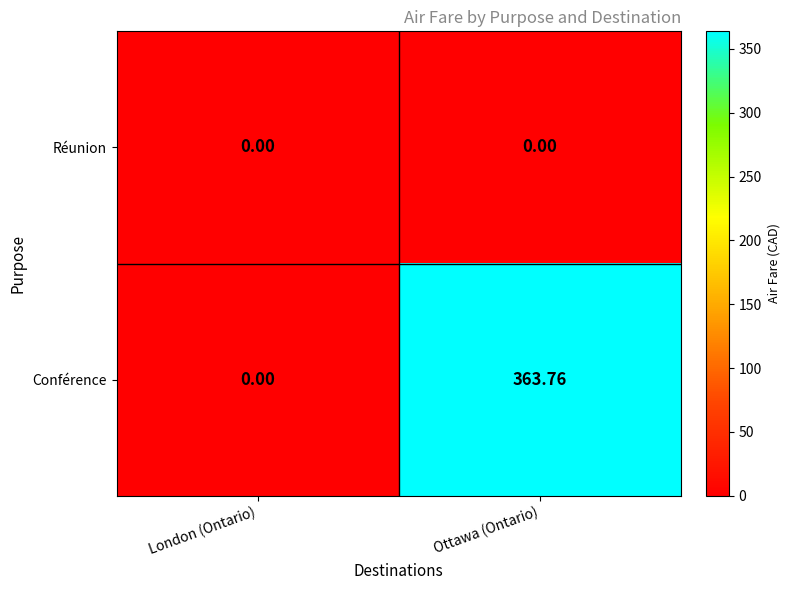

List the labels in order of Conférence value, smallest first.

London (Ontario), Ottawa (Ontario)